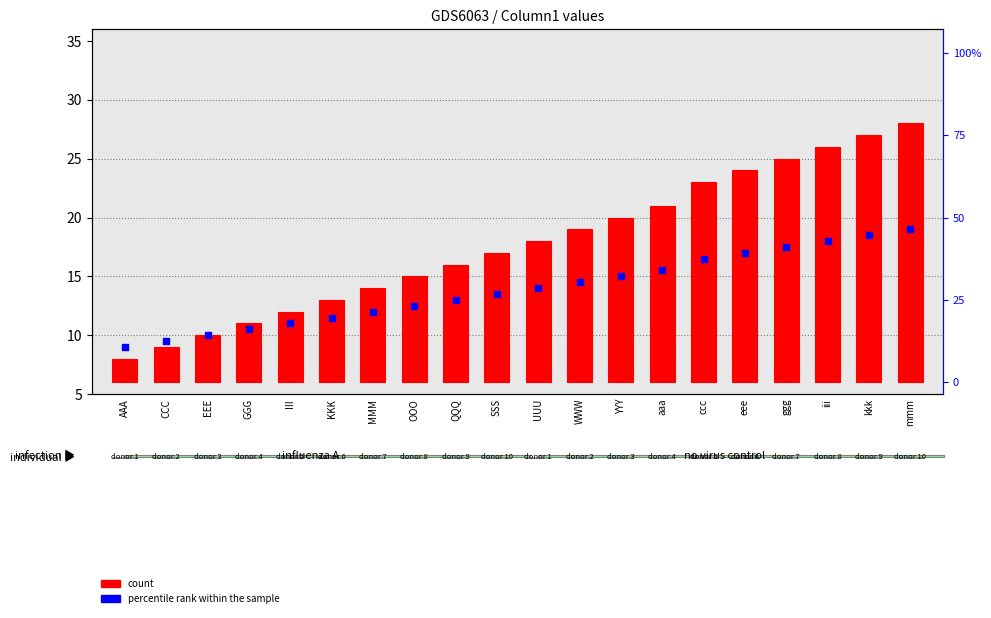

What are all the series names shown in the legend?

count, percentile rank within the sample